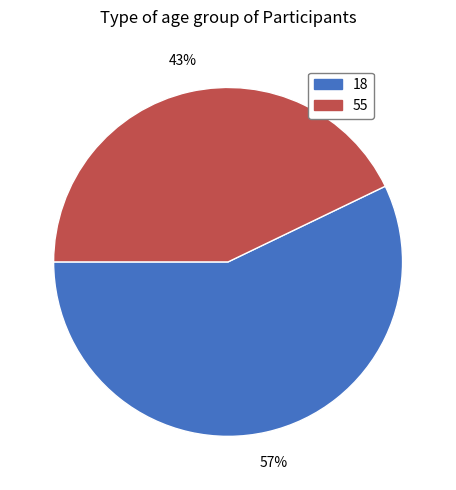

To the nearest percent, what portion does 55 represent?

43%